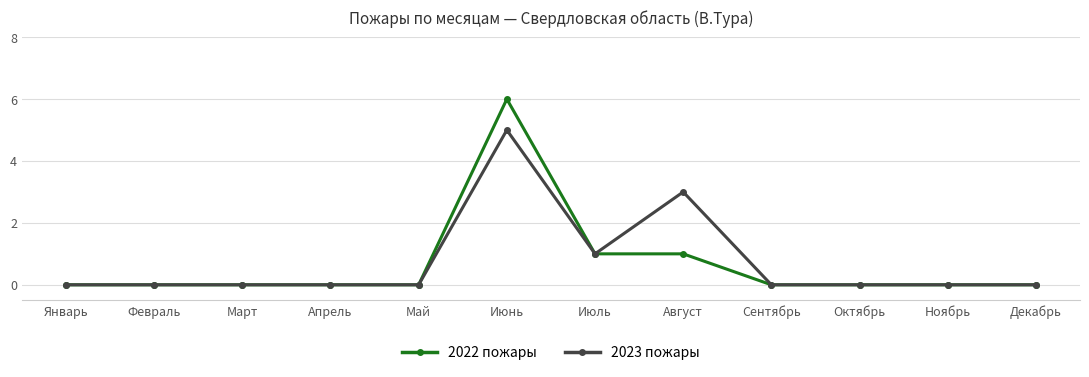

Which series has the largest total across all categories?

2023 пожары